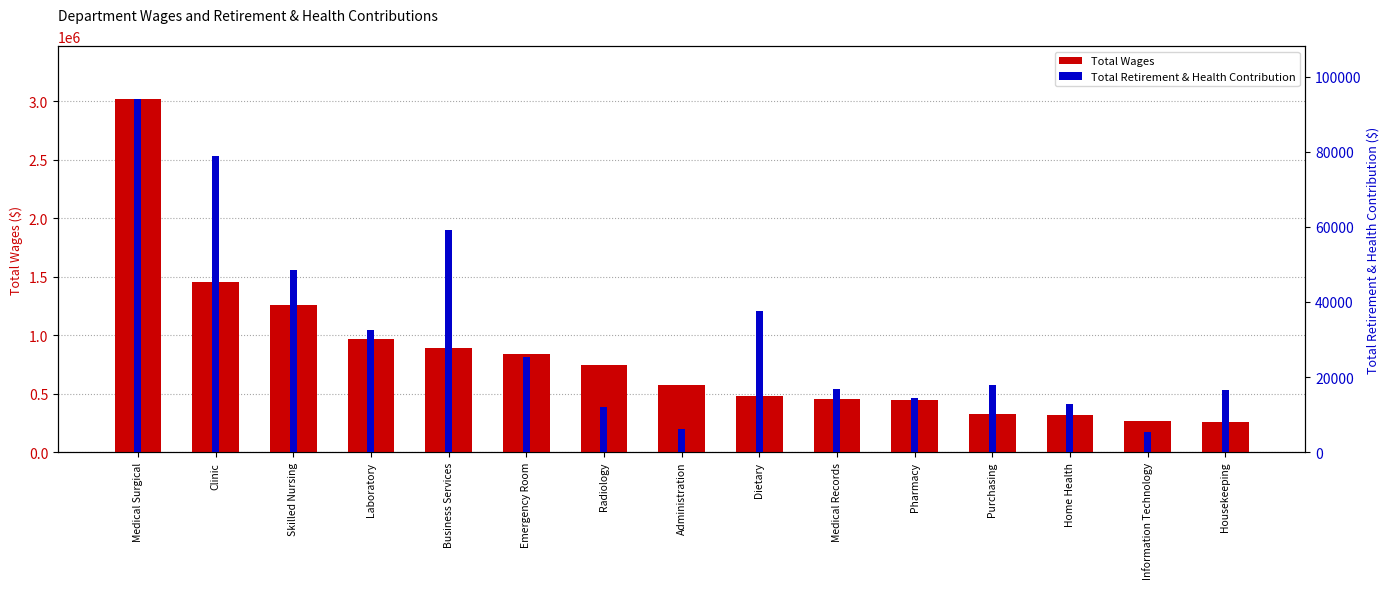

What is the difference between the maximum and minimum values in the Total Wages series?

2755163